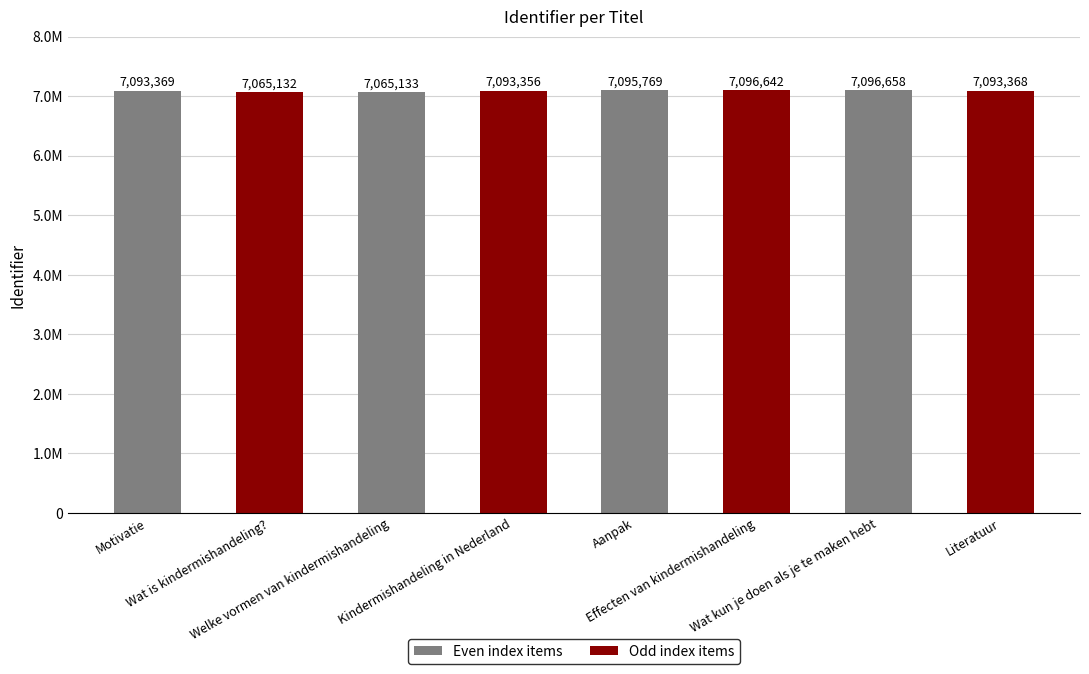

Reading left to right, what are all the values shown in this chart?

7093369	7065132	7065133	7093356	7095769	7096642	7096658	7093368